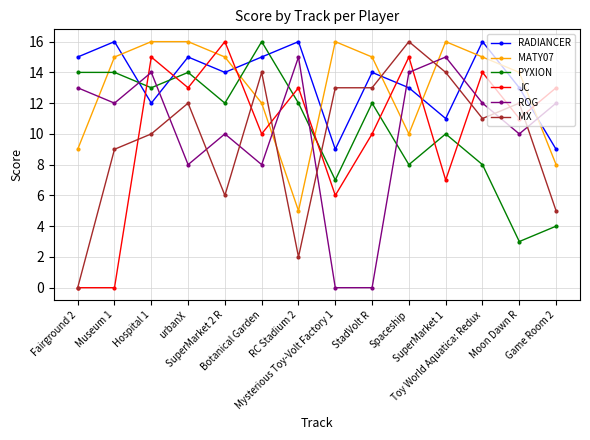

How many lines are shown in the chart?

6